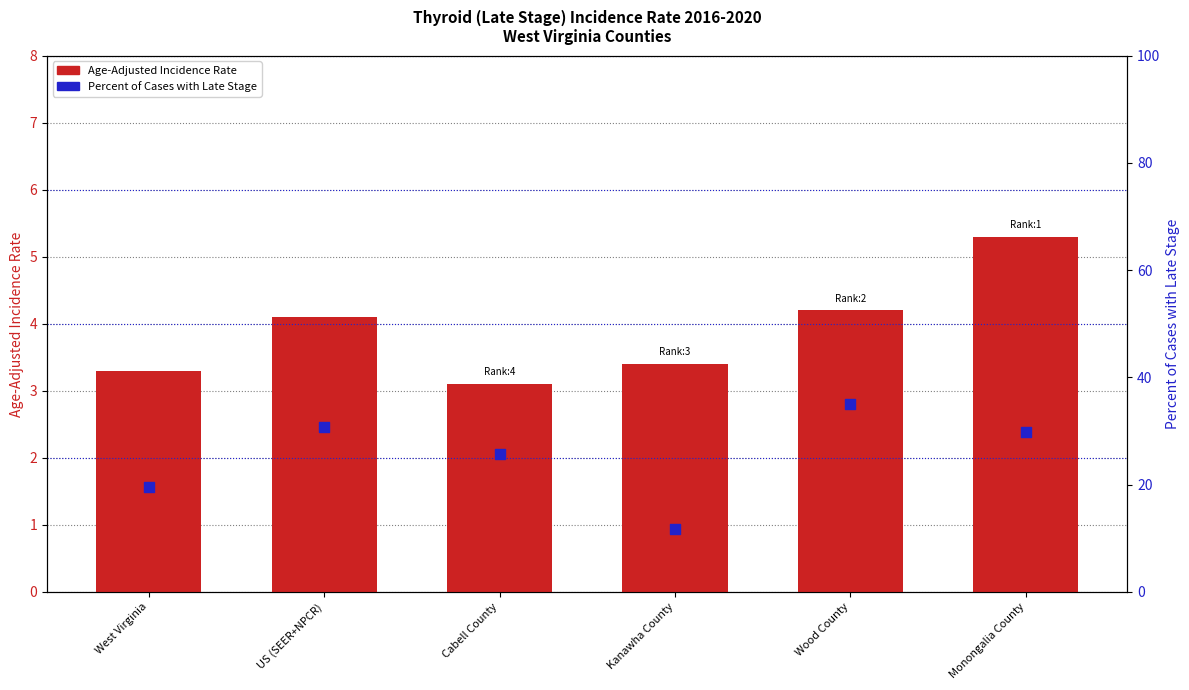

Which series contains the highest Y value?

Percent of Cases with Late Stage